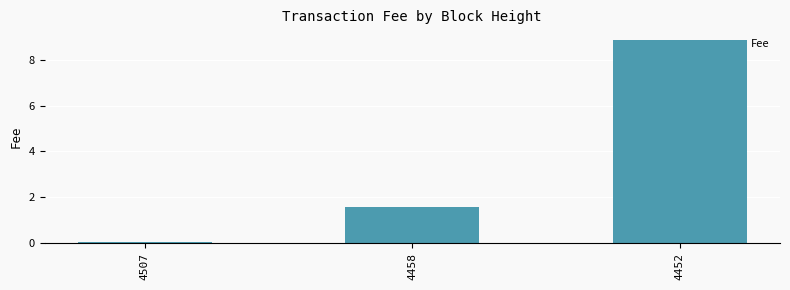

What is the change in value from 4507 to 4458?

+1.5